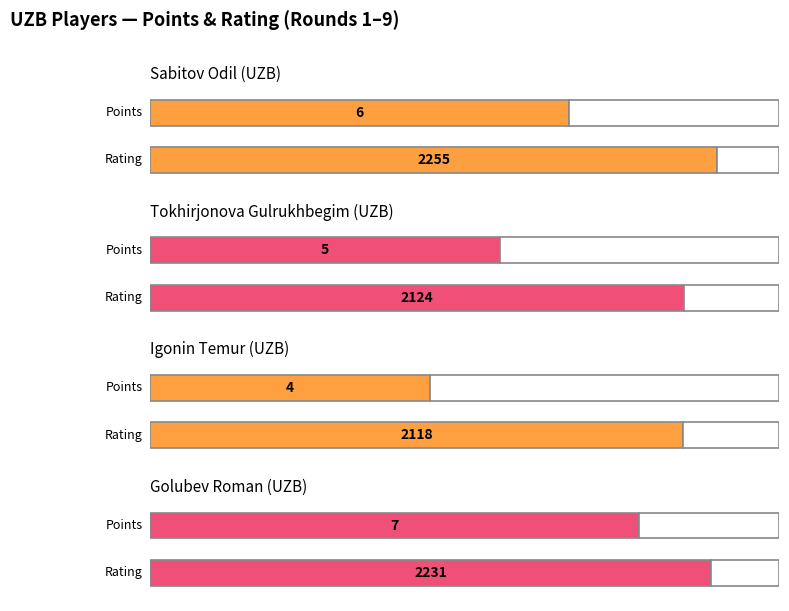

What are all the series names shown in the legend?

Sabitov Odil (UZB), Tokhirjonova Gulrukhbegim (UZB), Igonin Temur (UZB), Golubev Roman (UZB)